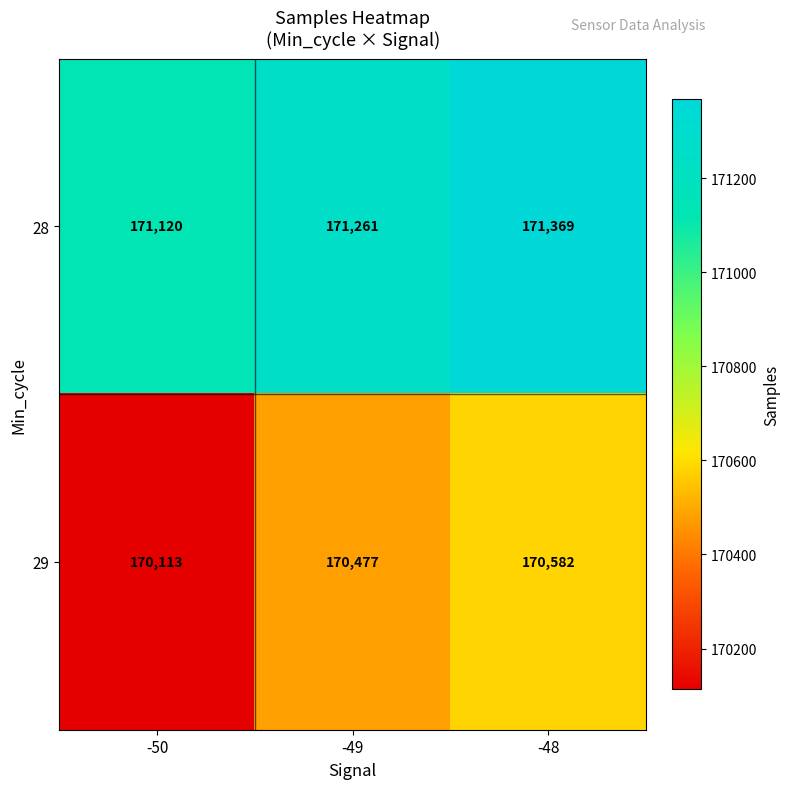

What is the total value across all series at -48?

341951